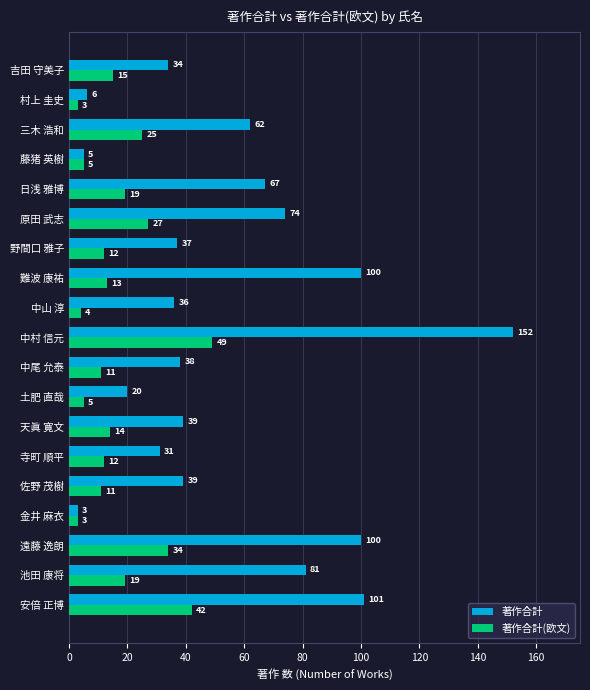

At which category is the sum across all series the highest?

中村 信元